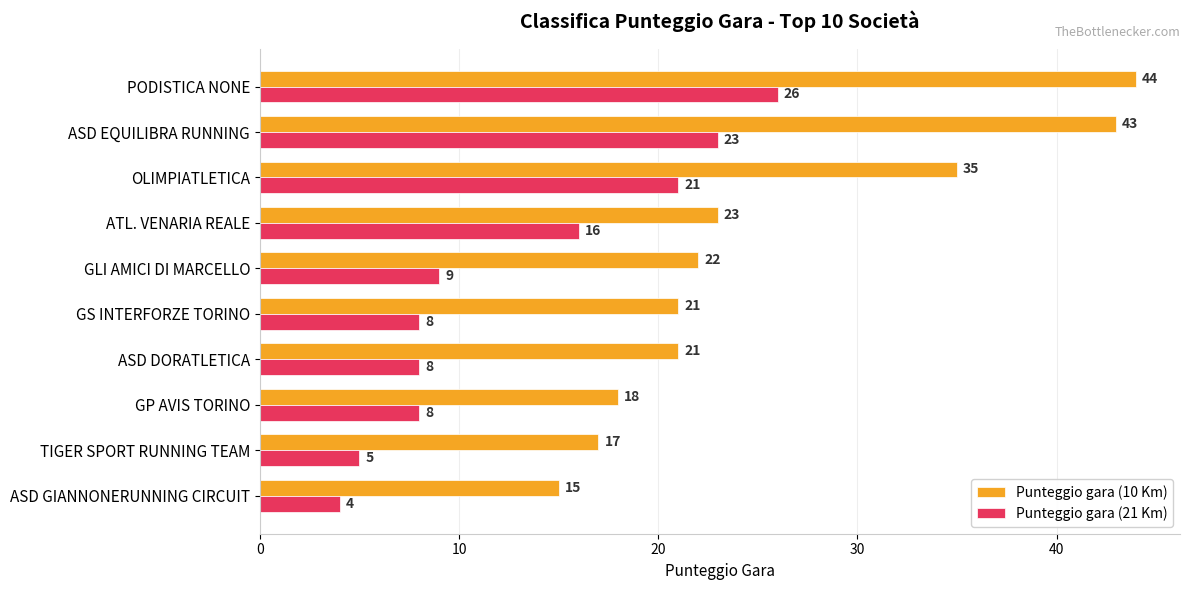

List the series in order of their peak value, highest first.

Punteggio gara (10 Km), Punteggio gara (21 Km)